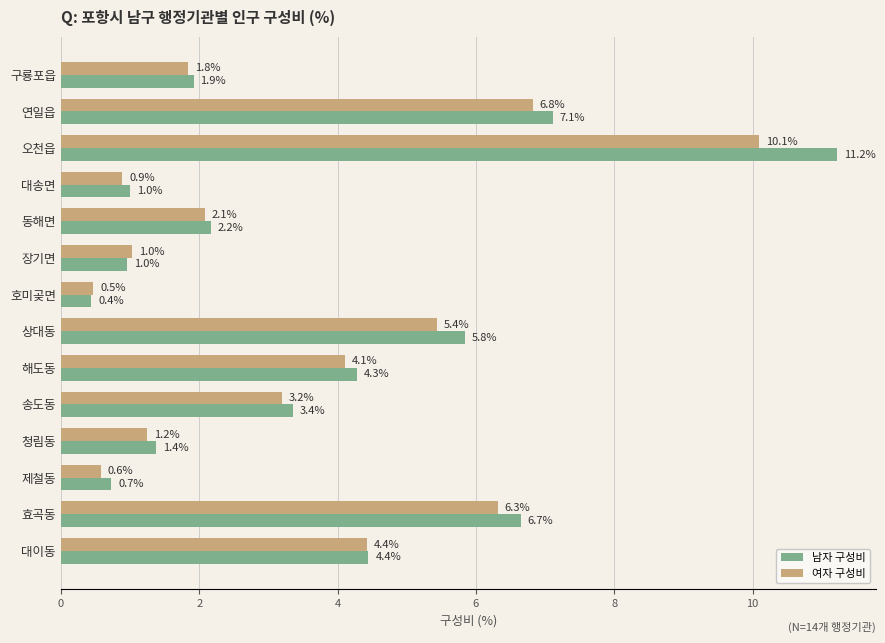

What is the difference between the maximum and second lowest values in the 여자 구성비 series?

9.5